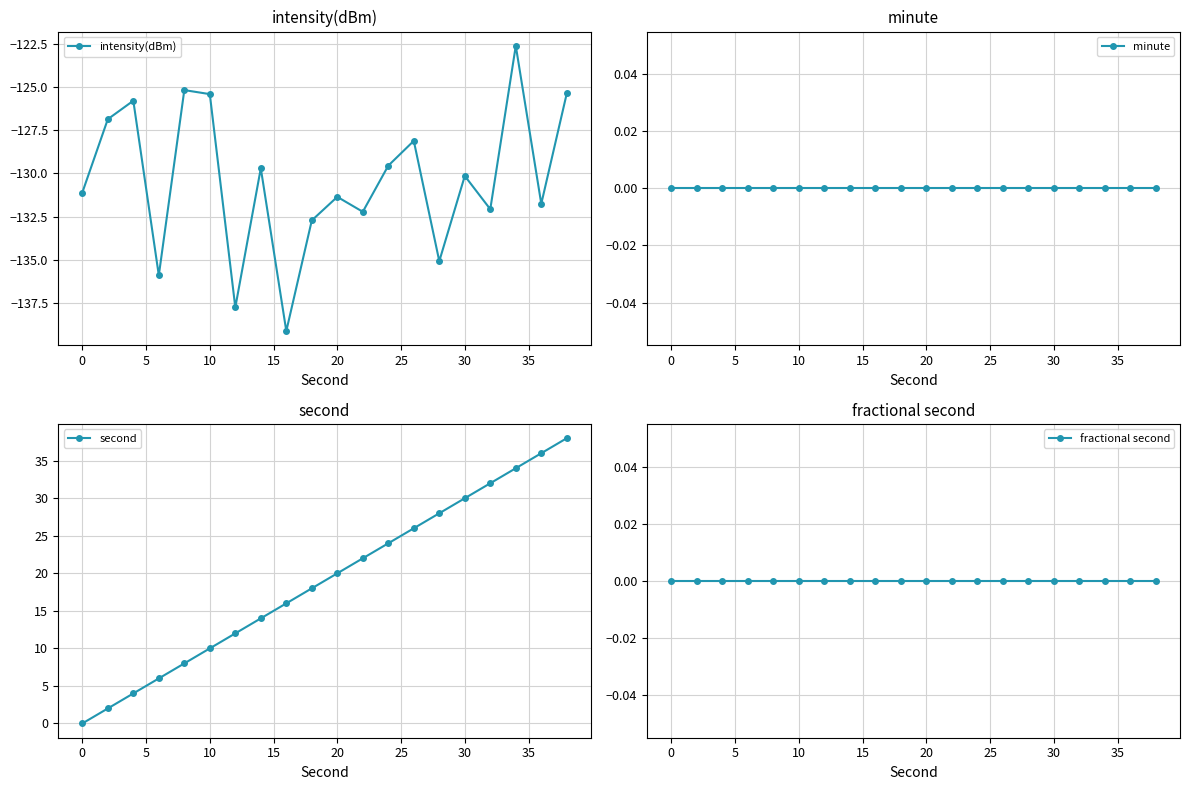

True or false: intensity(dBm) has more than 0 interior local peaks.

True